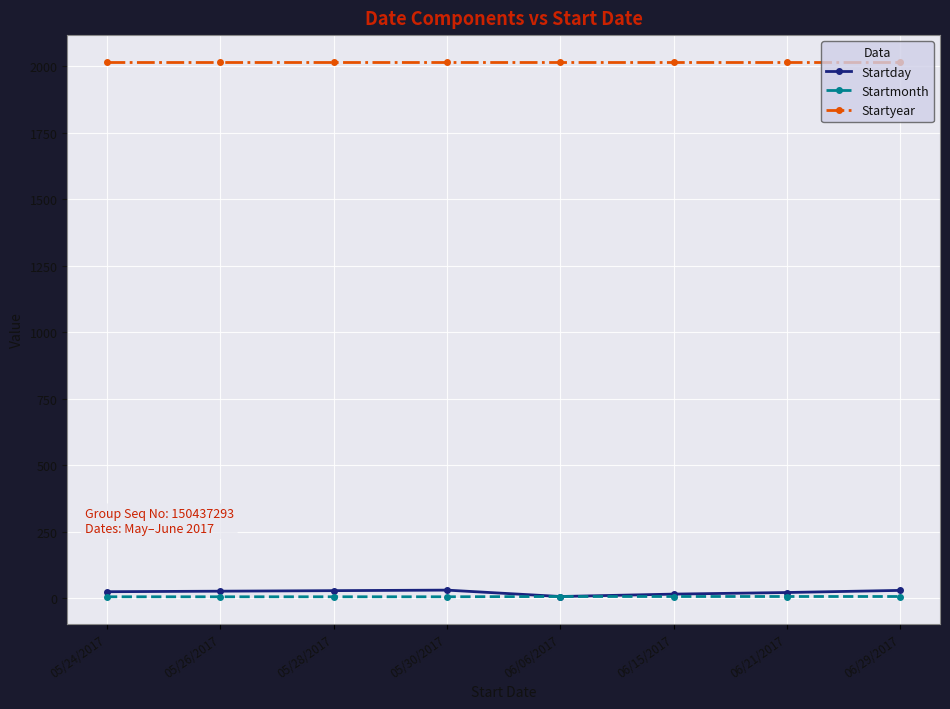

True or false: Startday and Startyear intersect in this chart.

False